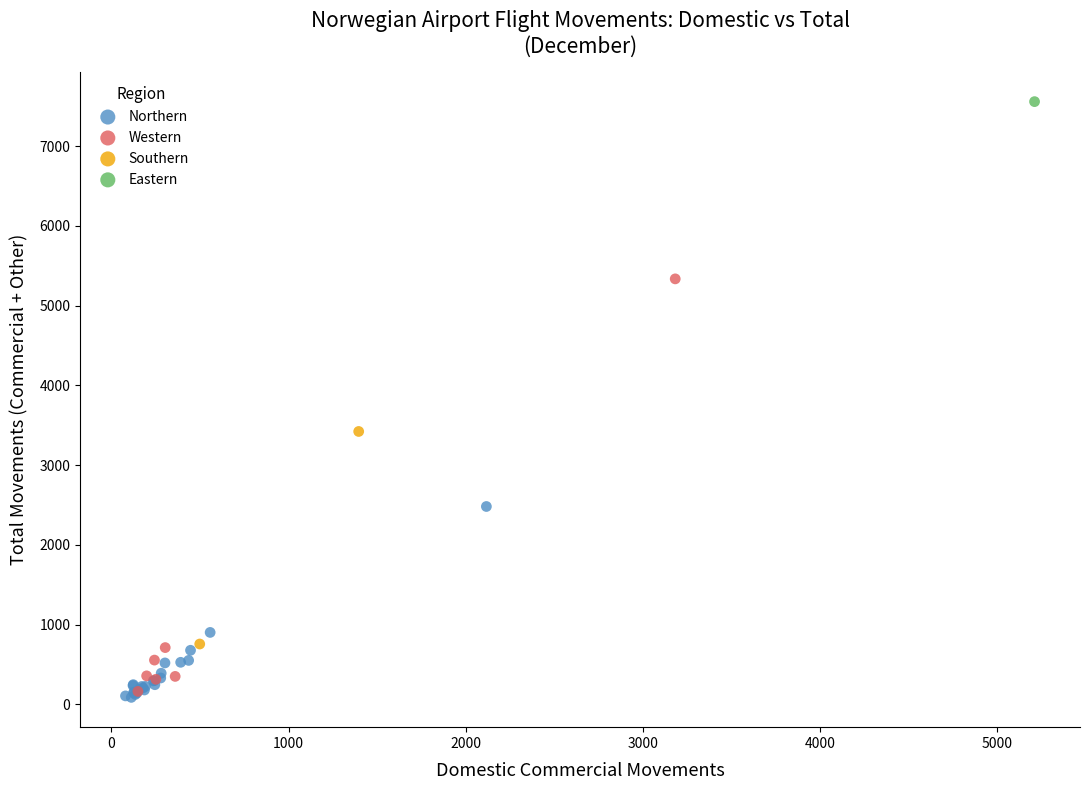

Which series reaches the minimum Y coordinate?

Northern